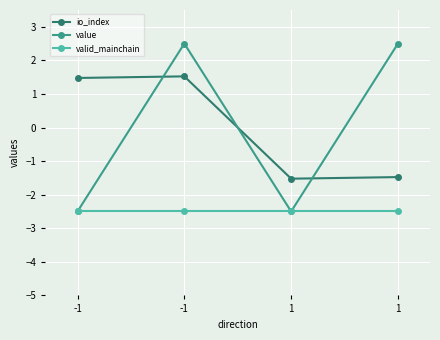

What are all the series names shown in the legend?

io_index, value, valid_mainchain